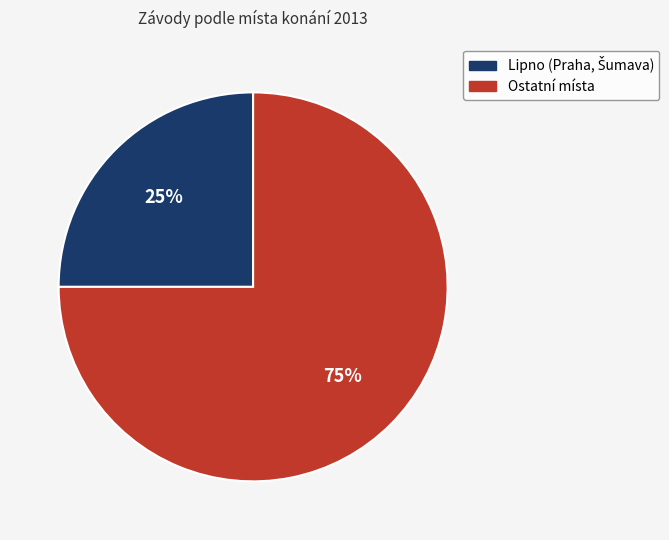

Is there a majority slice in this chart?

Yes